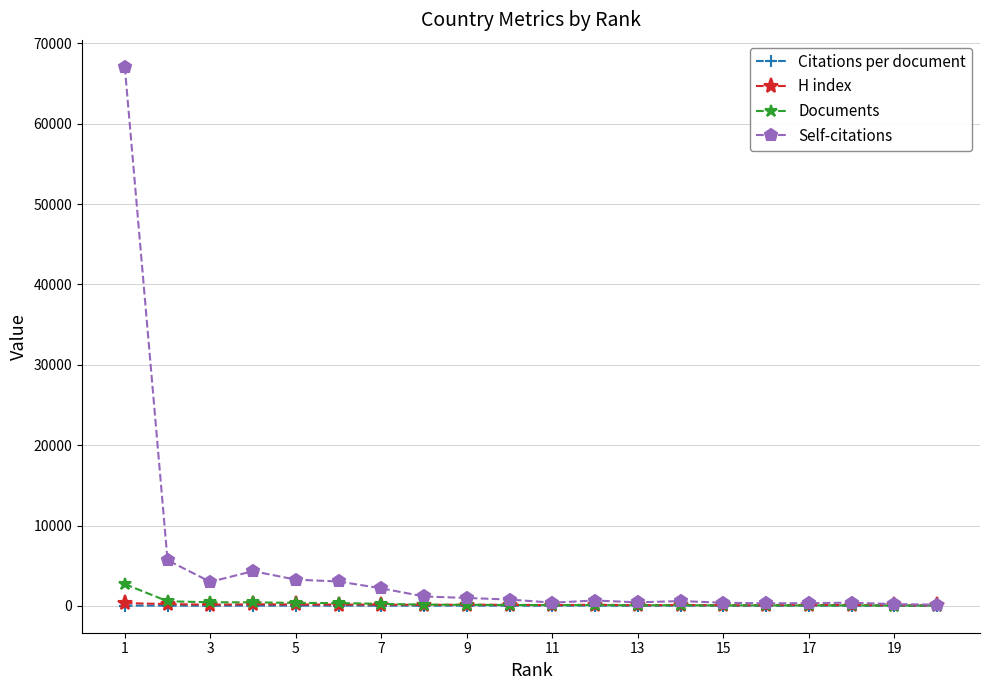

True or false: Self-citations has more than 2 points higher than both neighbors.

True